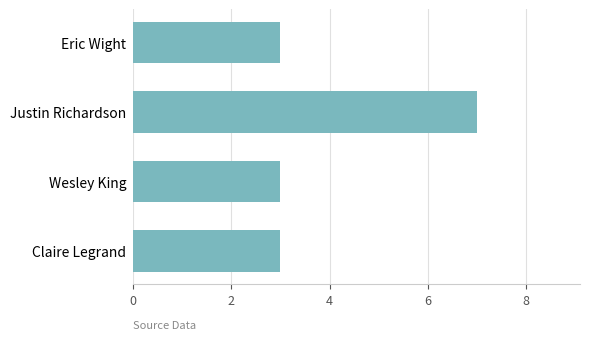

What is the ratio of the value at Wesley King to the value at Eric Wight?

1.0